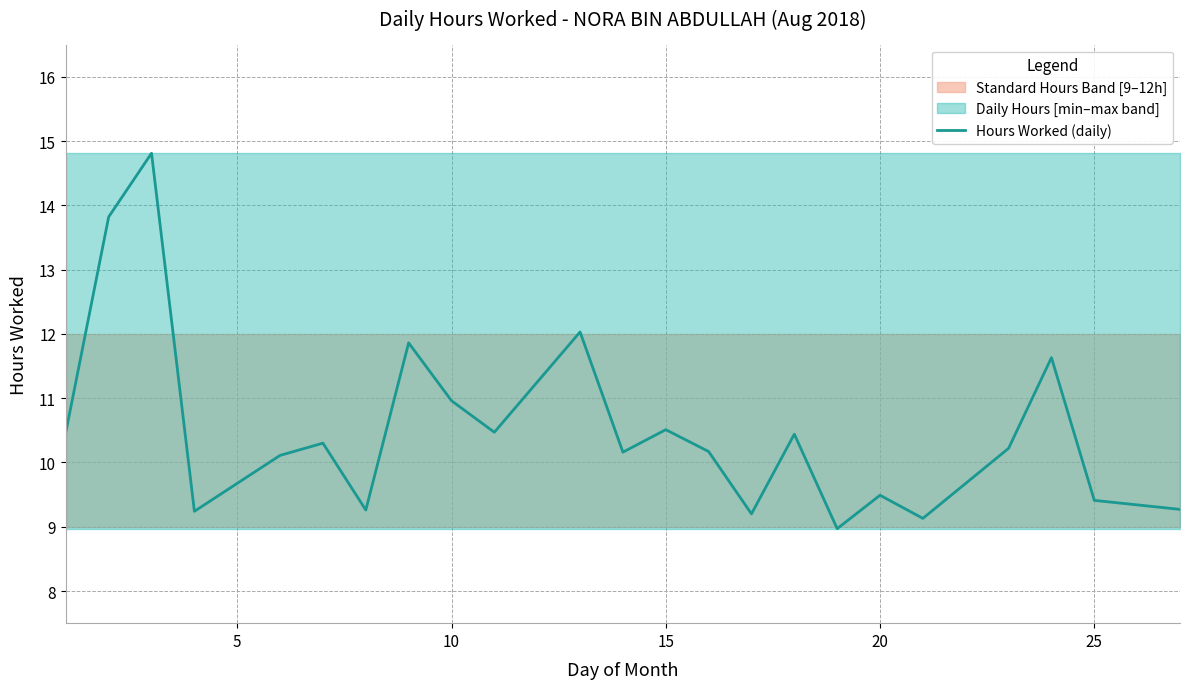

What is the maximum value for Hours Worked (daily)?

14.8